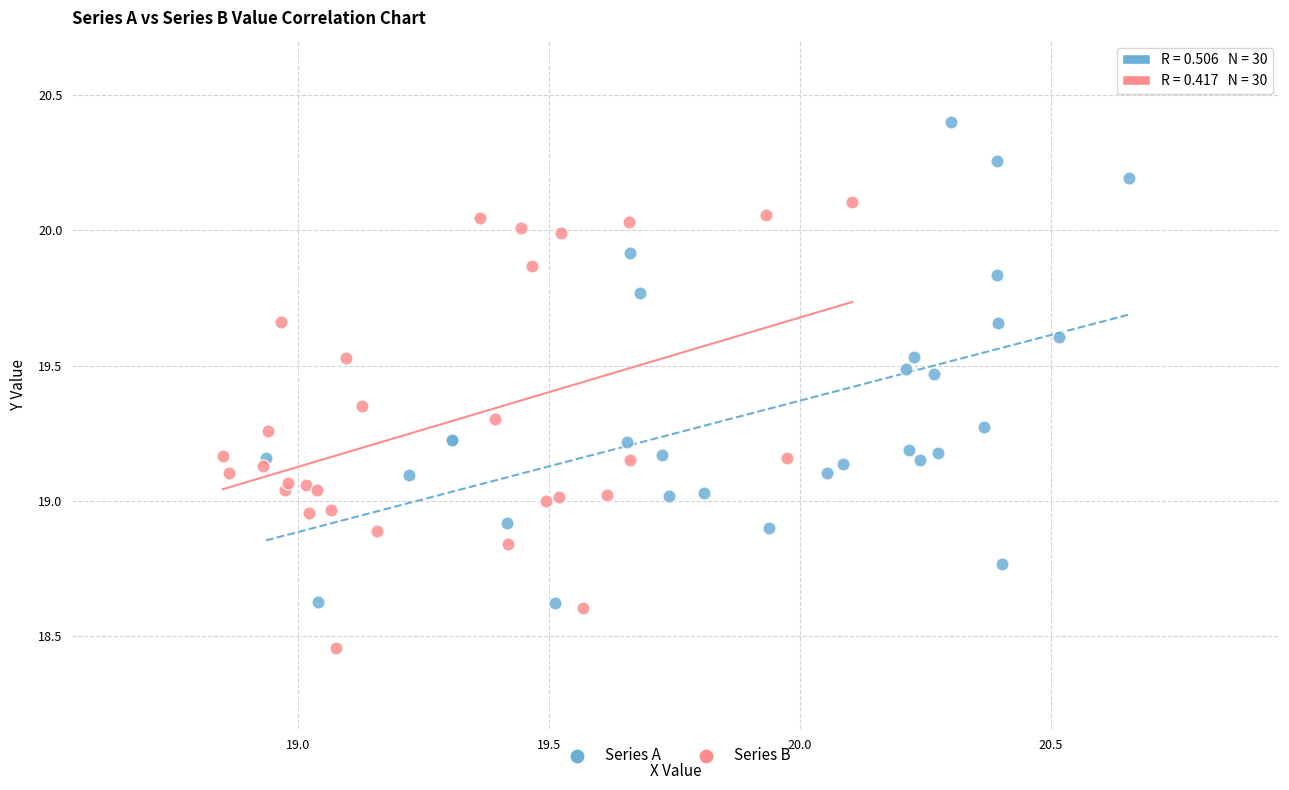

Which series contains the highest Y value?

Series A